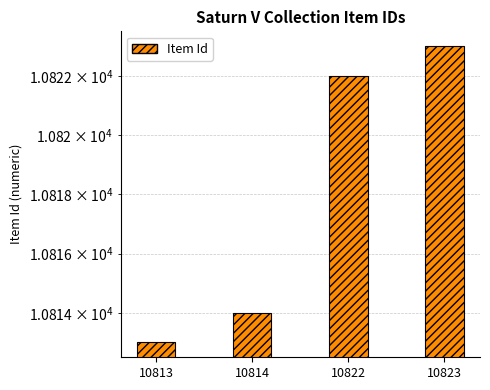

Where is the data nearest to the value 10818?

10814